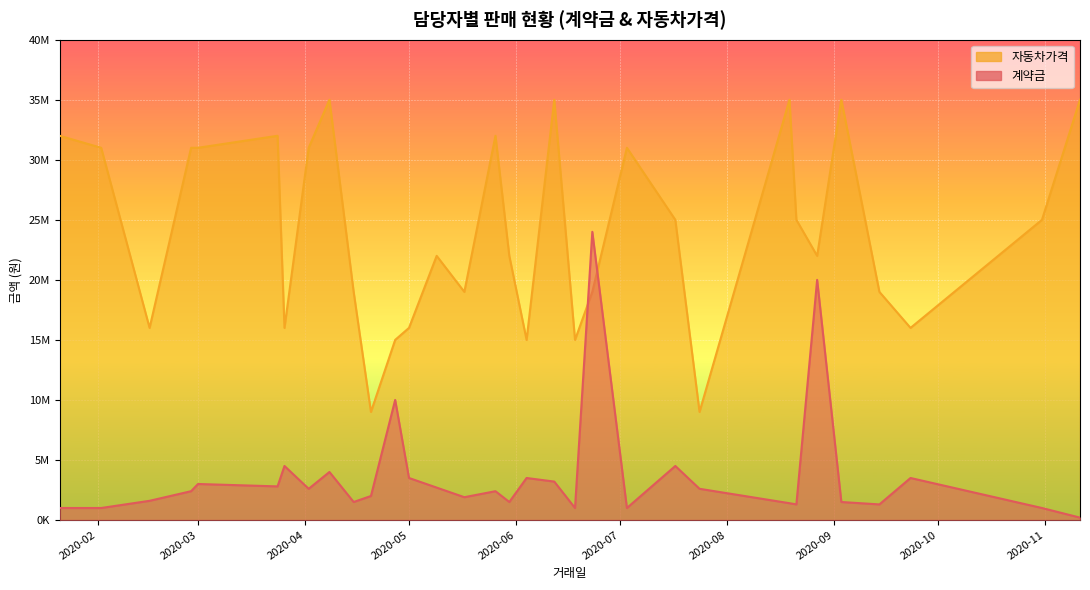

True or false: 계약금 has more than 1 interior local peaks.

True